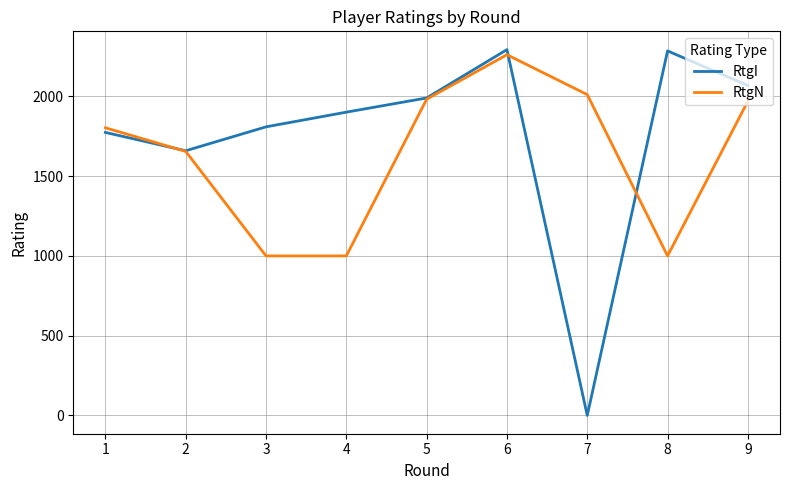

How many interior local valleys does the RtgI series have?

2